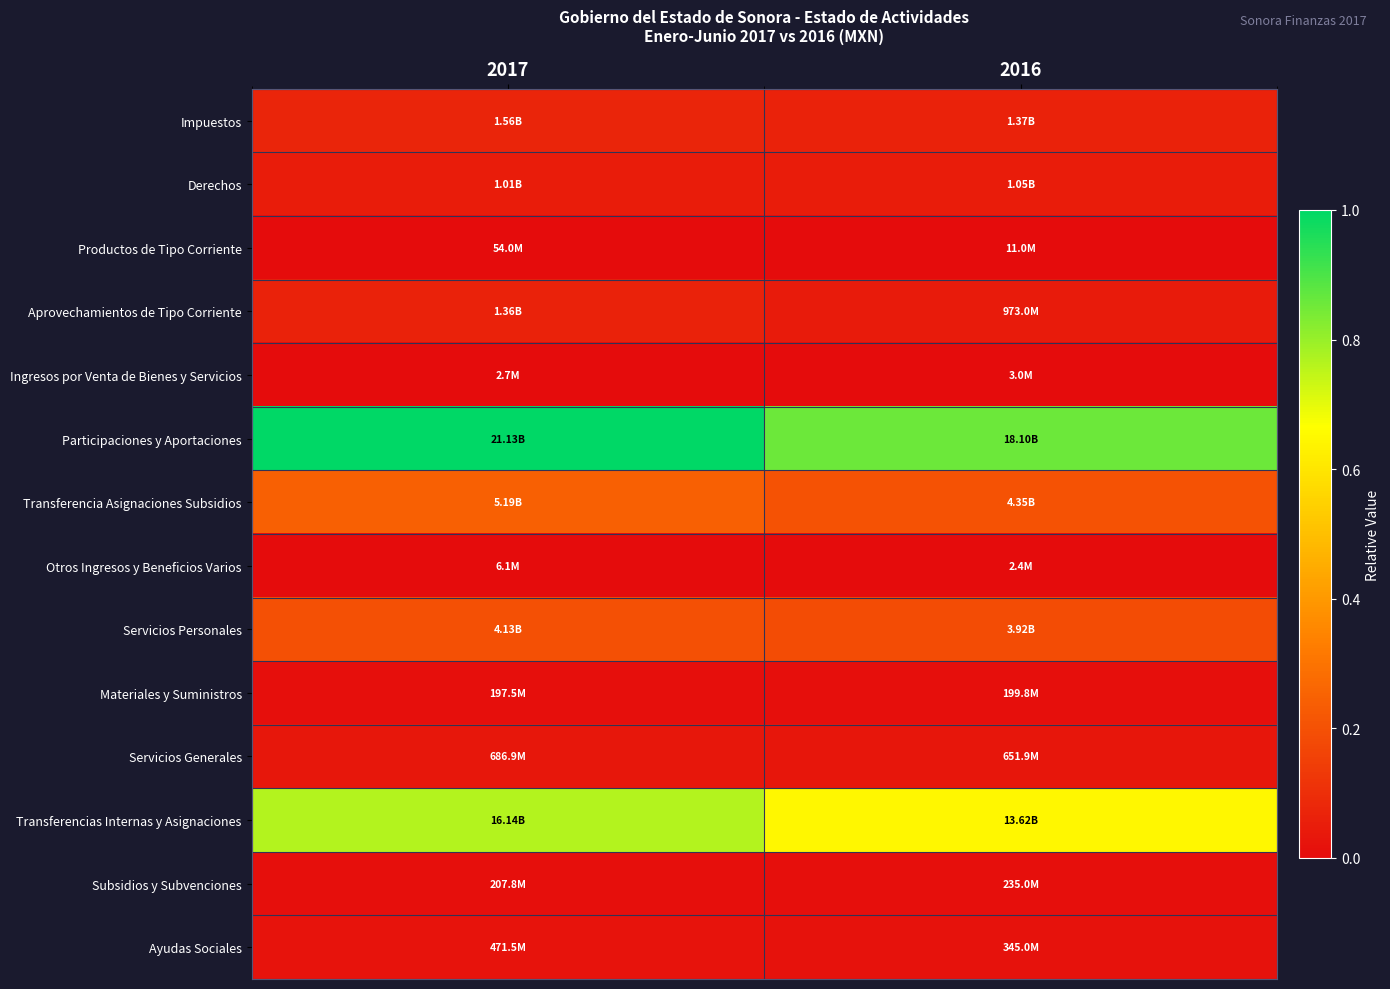

At which category is the sum across all series the highest?

2017